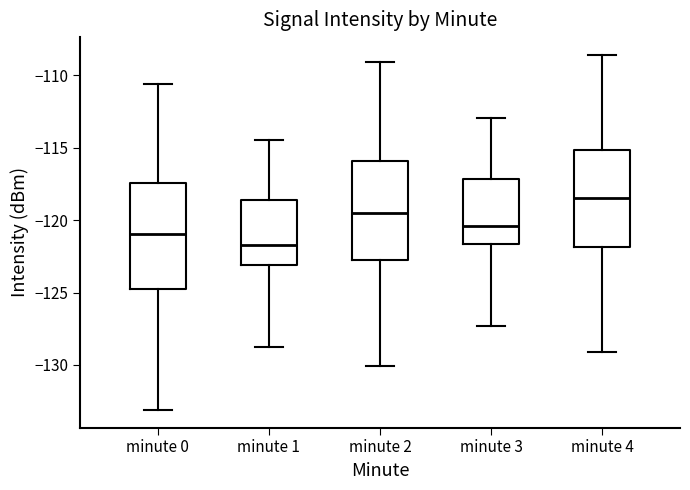

Which box's median line is the lowest?

minute 1